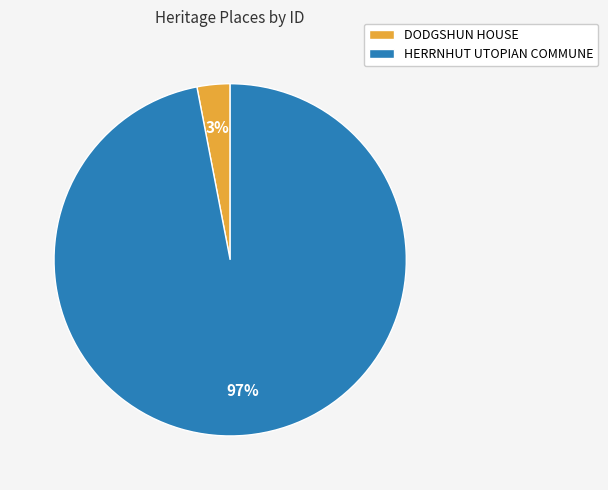

Which has a higher value, DODGSHUN HOUSE or HERRNHUT UTOPIAN COMMUNE?

HERRNHUT UTOPIAN COMMUNE